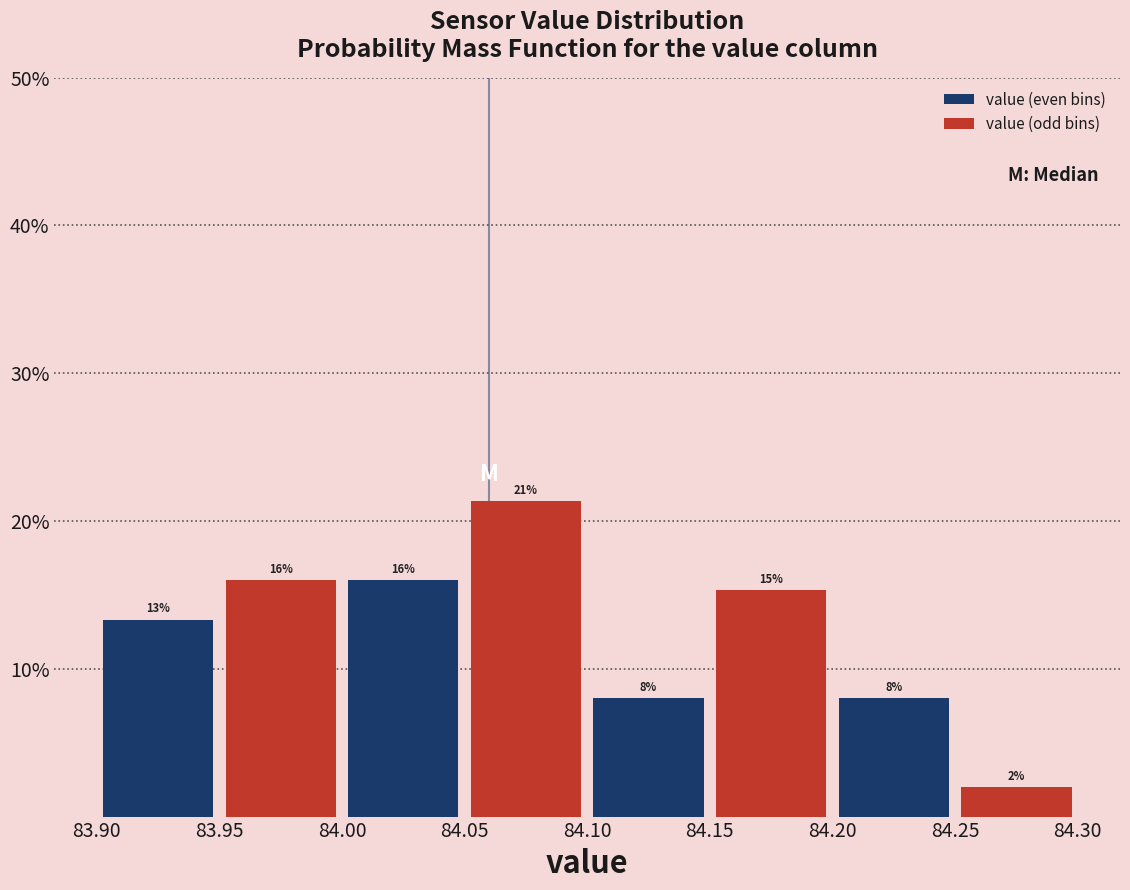

At which category is the sum across all series the highest?

84.05